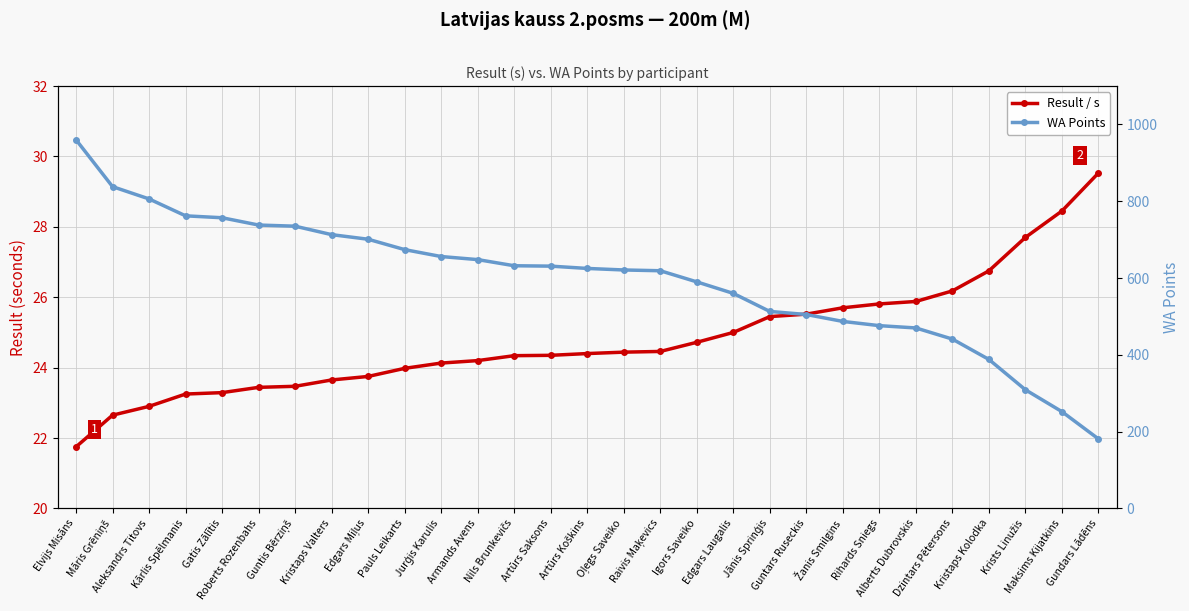

Is it true that WA Points equals 256.3 at Artūrs Koškins?

False